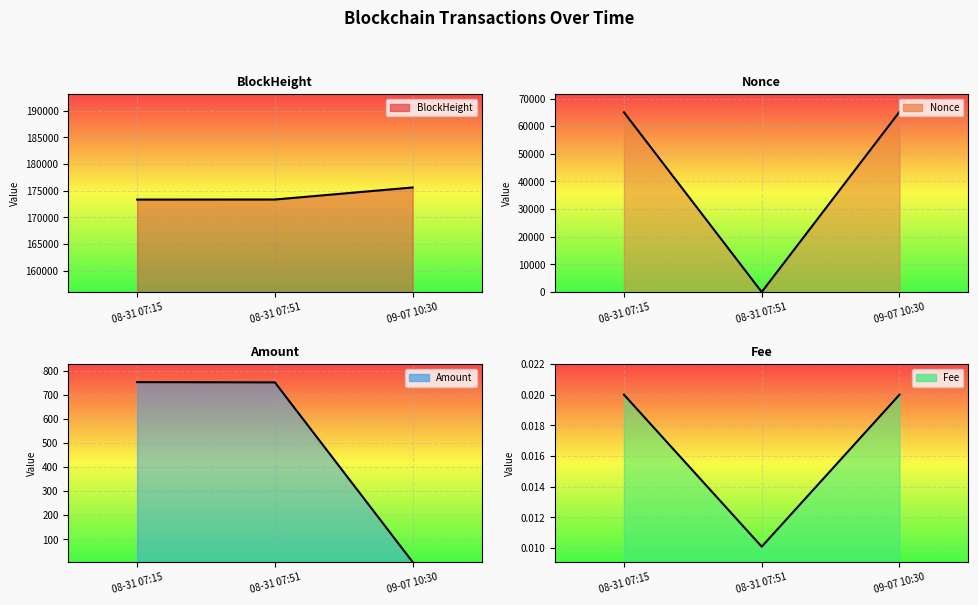

How many lines are shown in the chart?

4